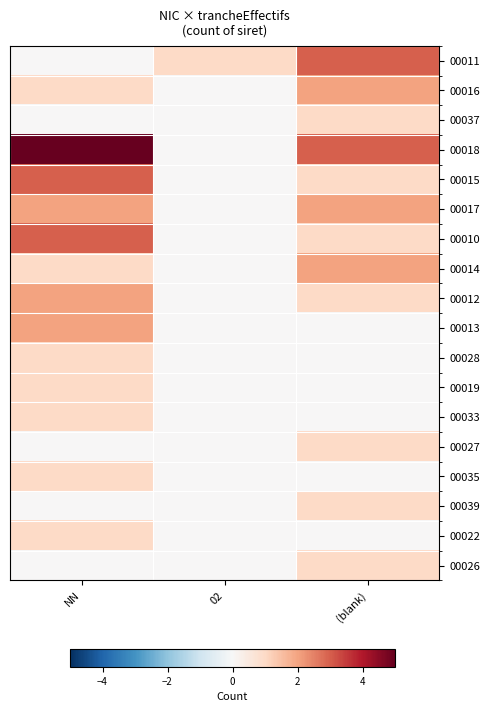

Reading right to left, transcribe all the data shown in this chart.

00011: (blank)=3	02=1	NN=0
00016: (blank)=2	02=0	NN=1
00037: (blank)=1	02=0	NN=0
00018: (blank)=3	02=0	NN=5
00015: (blank)=1	02=0	NN=3
00017: (blank)=2	02=0	NN=2
00010: (blank)=1	02=0	NN=3
00014: (blank)=2	02=0	NN=1
00012: (blank)=1	02=0	NN=2
00013: (blank)=0	02=0	NN=2
00028: (blank)=0	02=0	NN=1
00019: (blank)=0	02=0	NN=1
00033: (blank)=0	02=0	NN=1
00027: (blank)=1	02=0	NN=0
00035: (blank)=0	02=0	NN=1
00039: (blank)=1	02=0	NN=0
00022: (blank)=0	02=0	NN=1
00026: (blank)=1	02=0	NN=0